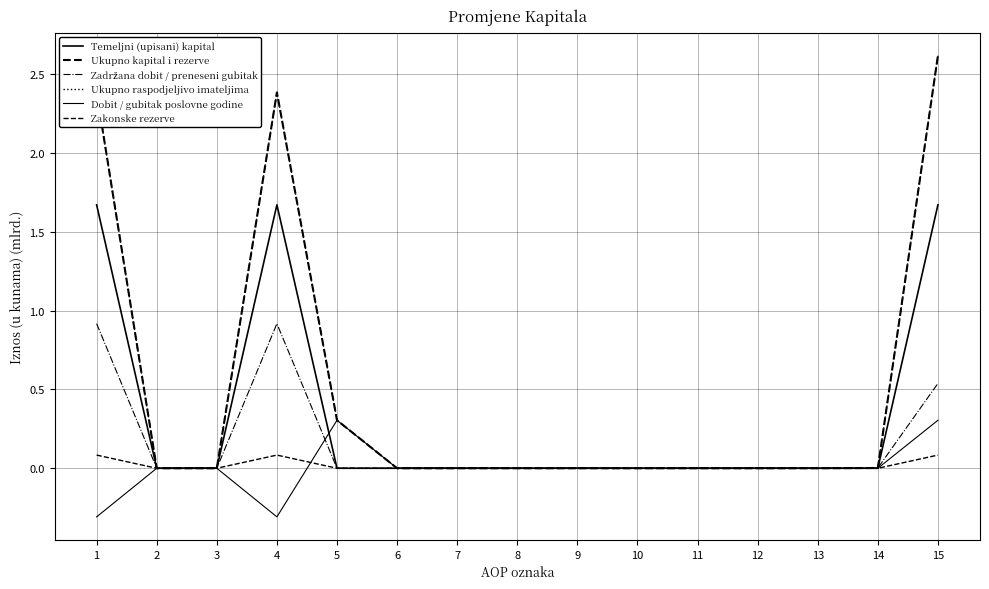

Which series has the largest total across all categories?

Ukupno kapital i rezerve